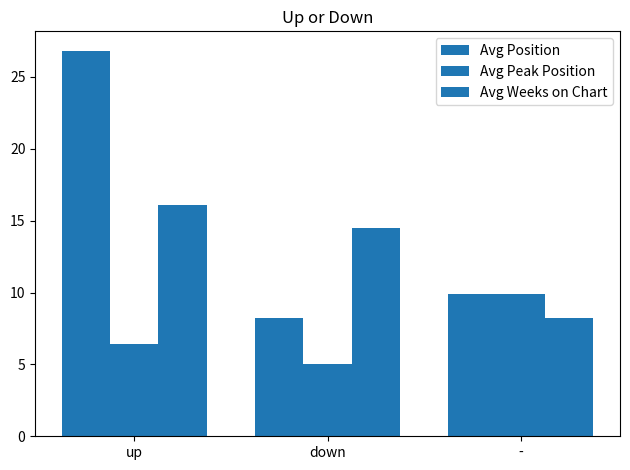

At which category is the sum across all series the highest?

up